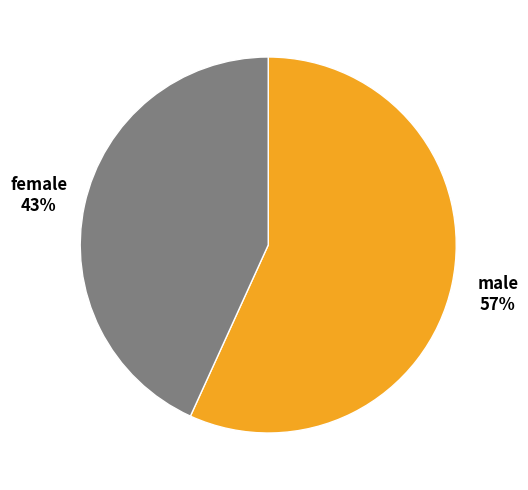

Is there a majority slice in this chart?

Yes